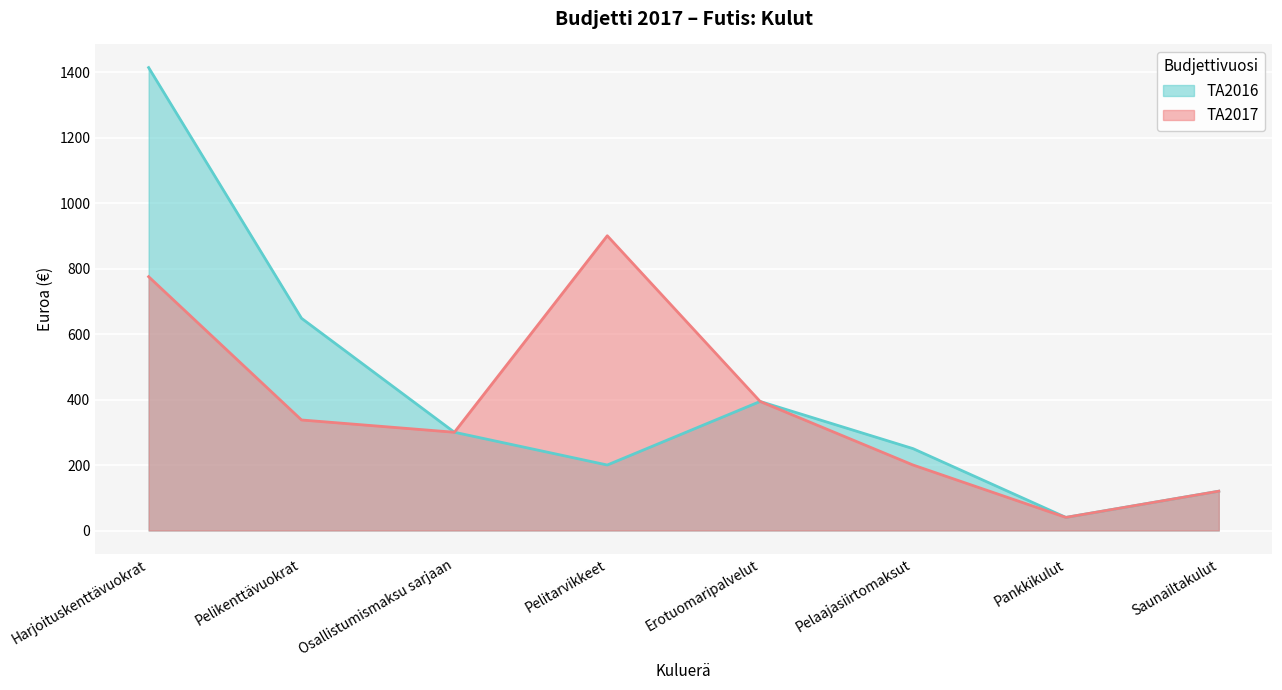

True or false: TA2016 has more than 0 interior local peaks.

True